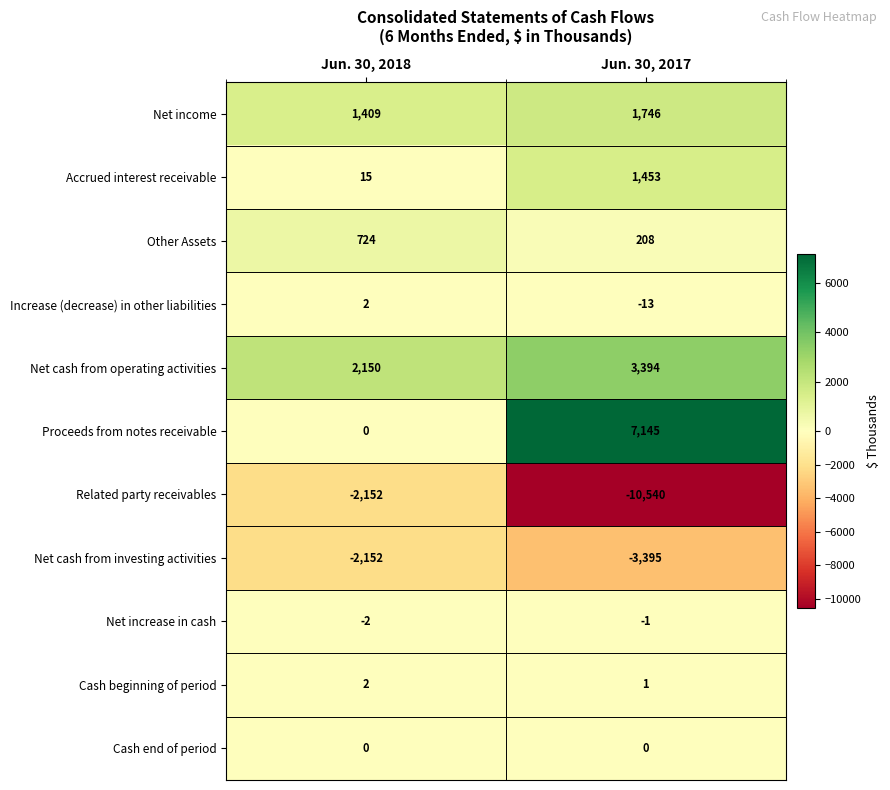

Rank the categories by Net cash from operating activities value from lowest to highest.

Jun. 30, 2018, Jun. 30, 2017